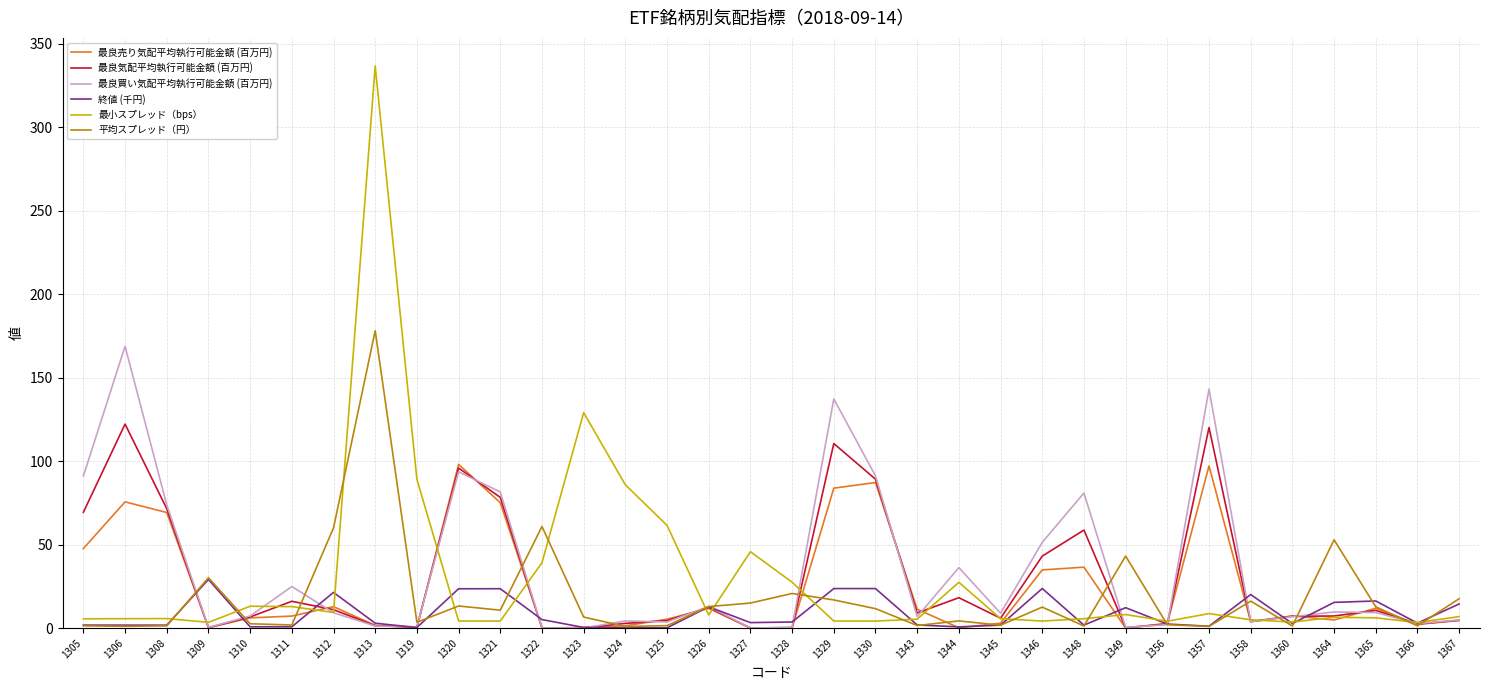

True or false: 最良気配平均執行可能金額 (百万円) has a value of 5.9 at 1345.

True